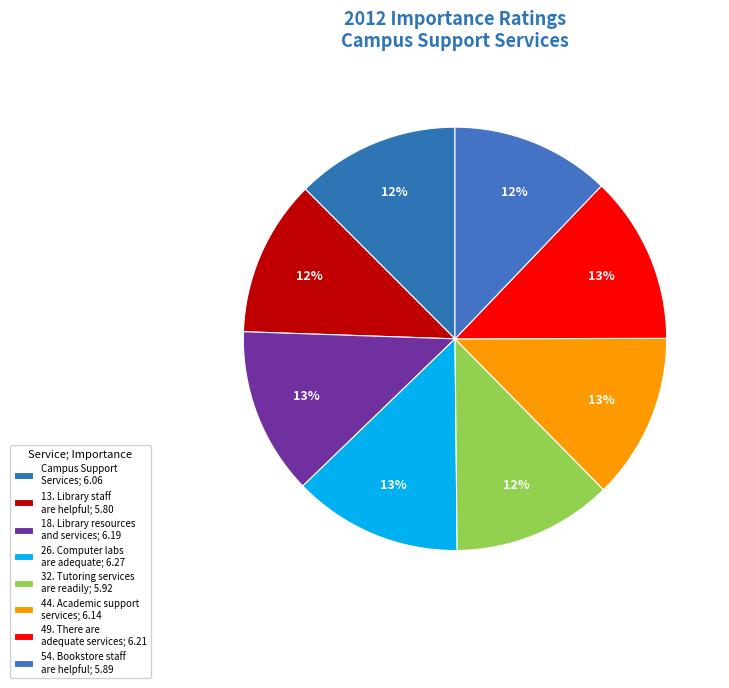

How many segments does this pie chart have?

8